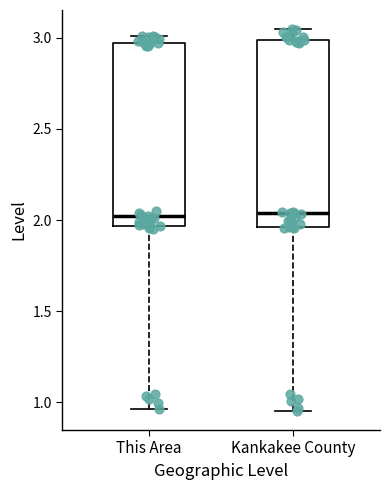

Where is the upper edge of the box for This Area on the y-axis? The values are not printed on the chart, so give them approximately, as read against the axis.

2.95